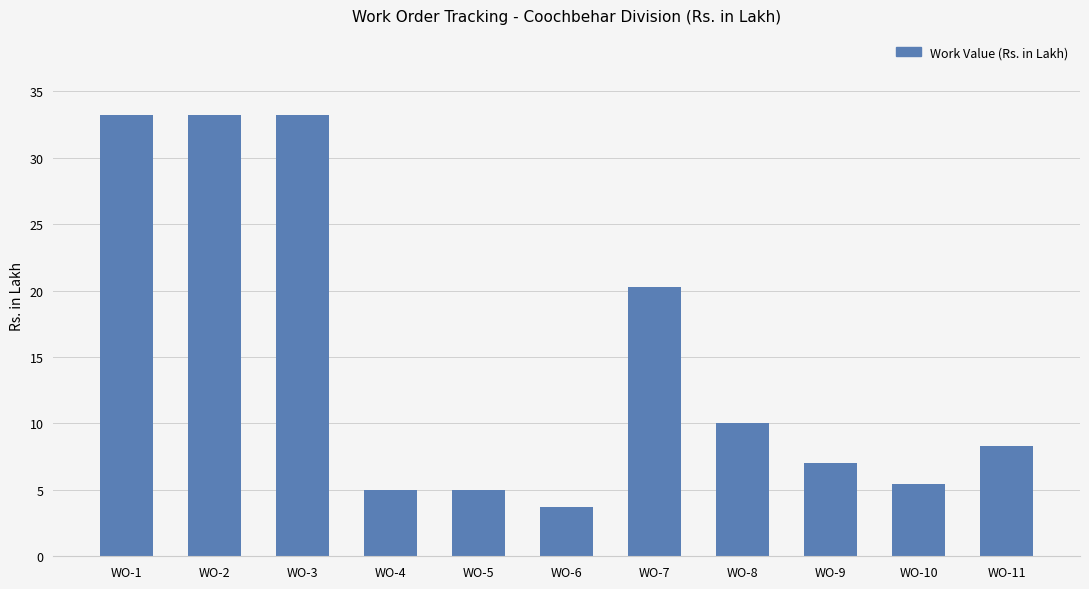

What is the minimum value shown in the chart?

3.7